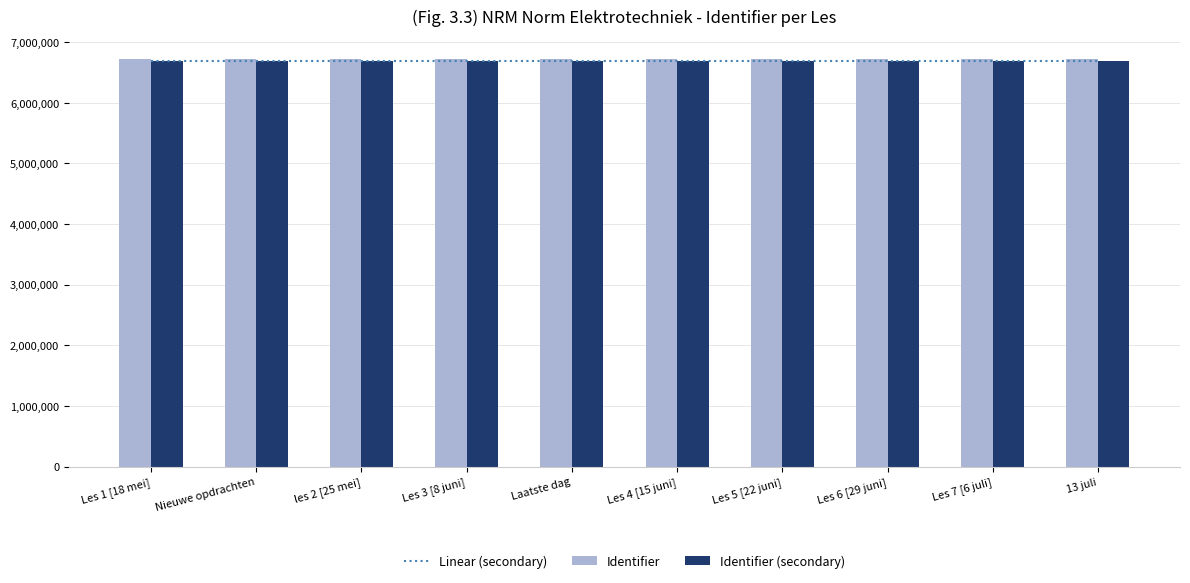

Reading right to left, list all the values displayed in this chart.

Linear (secondary): 13 juli=6683411.3	Les 7 [6 juli]=6683412.3	Les 6 [29 juni]=6683413.3	Les 5 [22 juni]=6683414.3	Les 4 [15 juni]=6683415.3	Laatste dag=6683416.3	Les 3 [8 juni]=6683417.3	les 2 [25 mei]=6683418.3	Nieuwe opdrachten=6683419.3	Les 1 [18 mei]=6683420.3
Identifier: 13 juli=6713392.0	Les 7 [6 juli]=6713388.0	Les 6 [29 juni]=6713386.0	Les 5 [22 juni]=6713385.0	Les 4 [15 juni]=6713383.0	Laatste dag=6713693.0	Les 3 [8 juni]=6713381.0	les 2 [25 mei]=6713380.0	Nieuwe opdrachten=6713395.0	Les 1 [18 mei]=6713375.0
Identifier (secondary): 13 juli=6683392.0	Les 7 [6 juli]=6683388.0	Les 6 [29 juni]=6683386.0	Les 5 [22 juni]=6683385.0	Les 4 [15 juni]=6683383.0	Laatste dag=6683693.0	Les 3 [8 juni]=6683381.0	les 2 [25 mei]=6683380.0	Nieuwe opdrachten=6683395.0	Les 1 [18 mei]=6683375.0